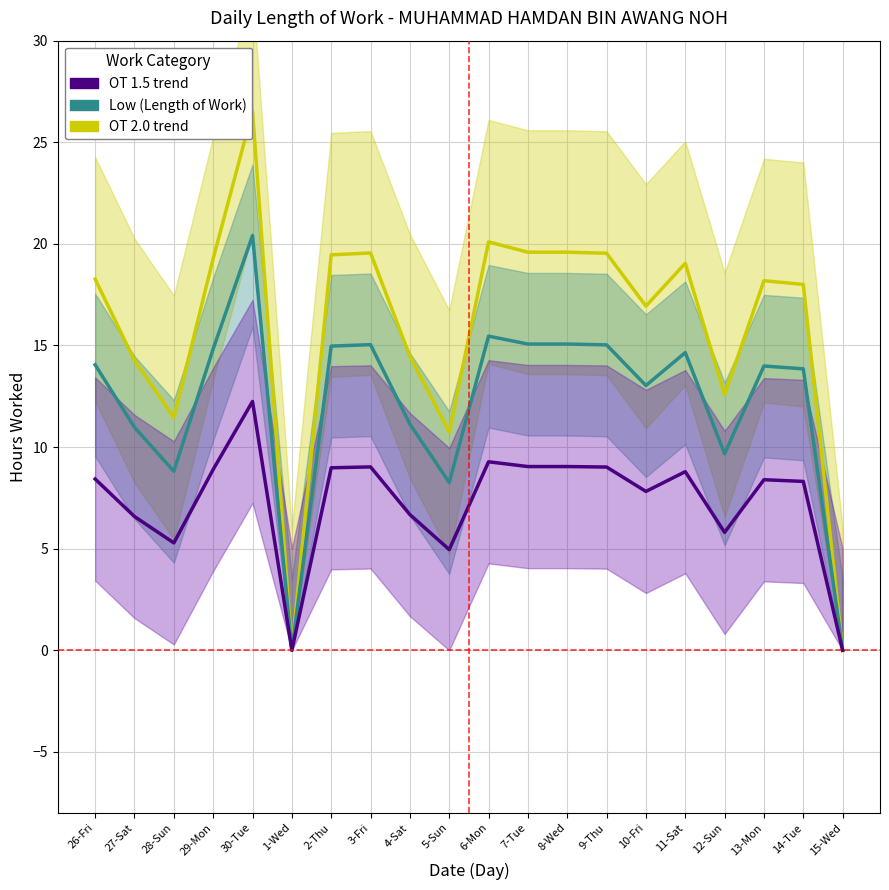

True or false: OT 2.0 trend has a value of 0.0 at 15-Wed.

True